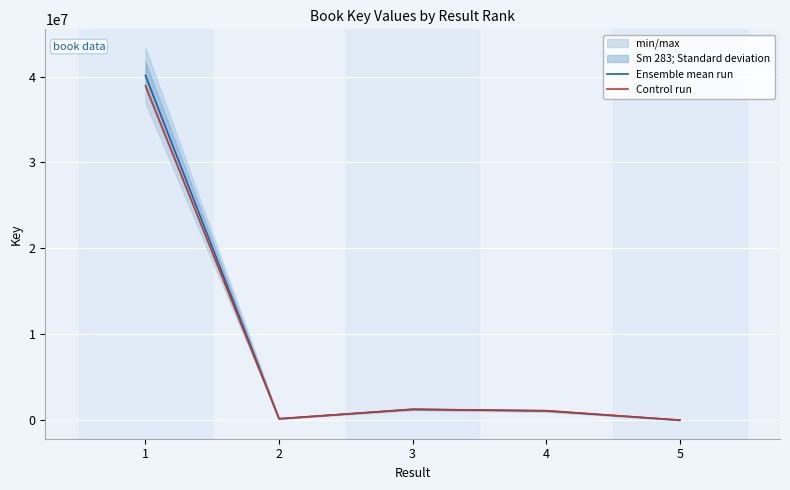

The Control run series shows 1109762.2 at 4. True or false?

True